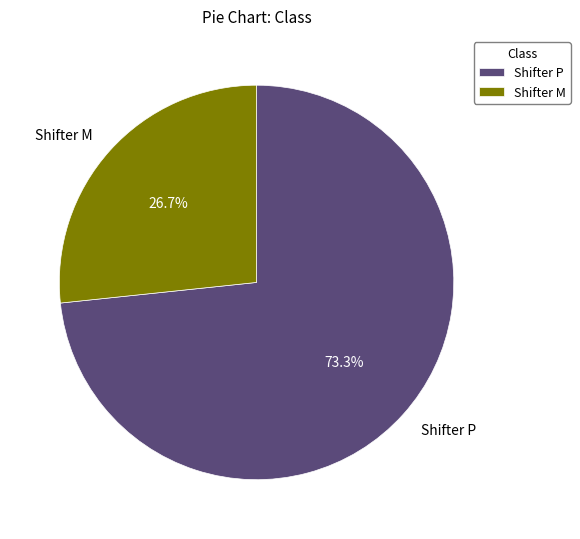

Rank the categories by value from highest to lowest.

Shifter P, Shifter M